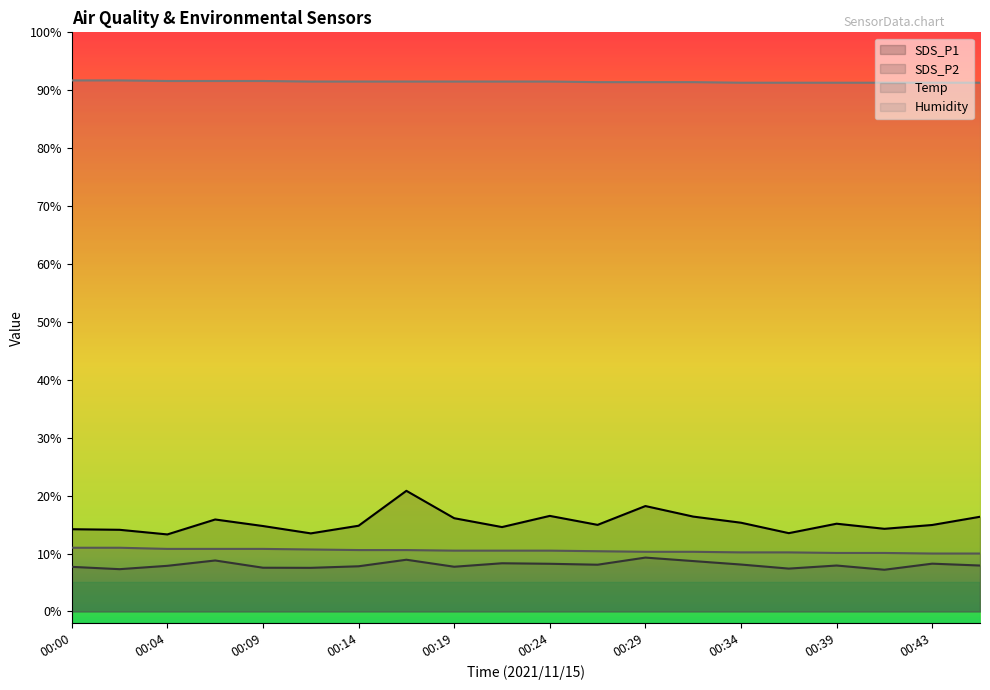

Reading left to right, list all the values displayed in this chart.

SDS_P1: 14.2	14.1	13.3	15.9	14.8	13.5	14.8	20.8	16.1	14.6	16.5	14.9	18.2	16.4	15.3	13.5	15.2	14.3	14.9	16.4
SDS_P2: 7.7	7.3	7.9	8.8	7.5	7.5	7.8	8.9	7.7	8.3	8.2	8.1	9.3	8.7	8.1	7.4	7.9	7.2	8.2	7.9
Temp: 11.0	11.0	10.8	10.8	10.8	10.7	10.6	10.6	10.5	10.5	10.5	10.4	10.3	10.3	10.2	10.2	10.1	10.1	10.0	10.0
Humidity: 91.7	91.7	91.6	91.6	91.6	91.5	91.5	91.5	91.5	91.5	91.5	91.4	91.4	91.4	91.3	91.3	91.3	91.3	91.3	91.3